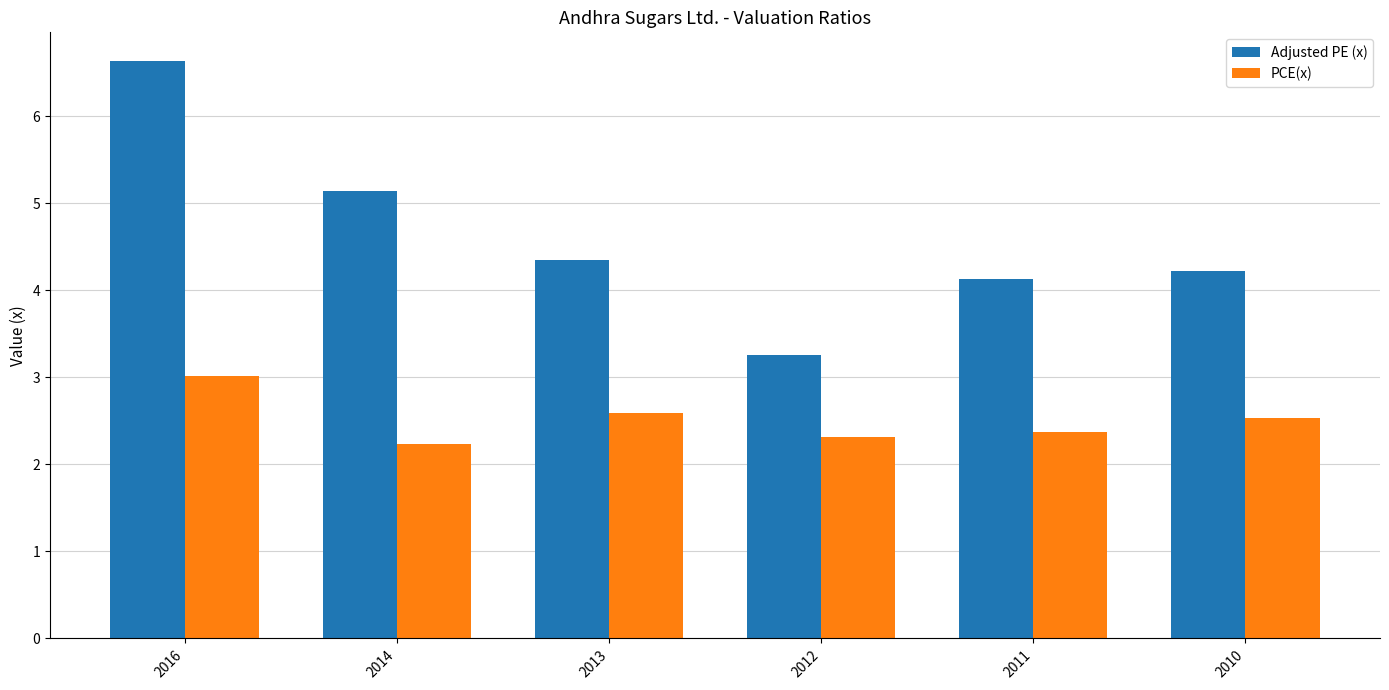

What value does the PCE(x) series have at 2013?

2.6